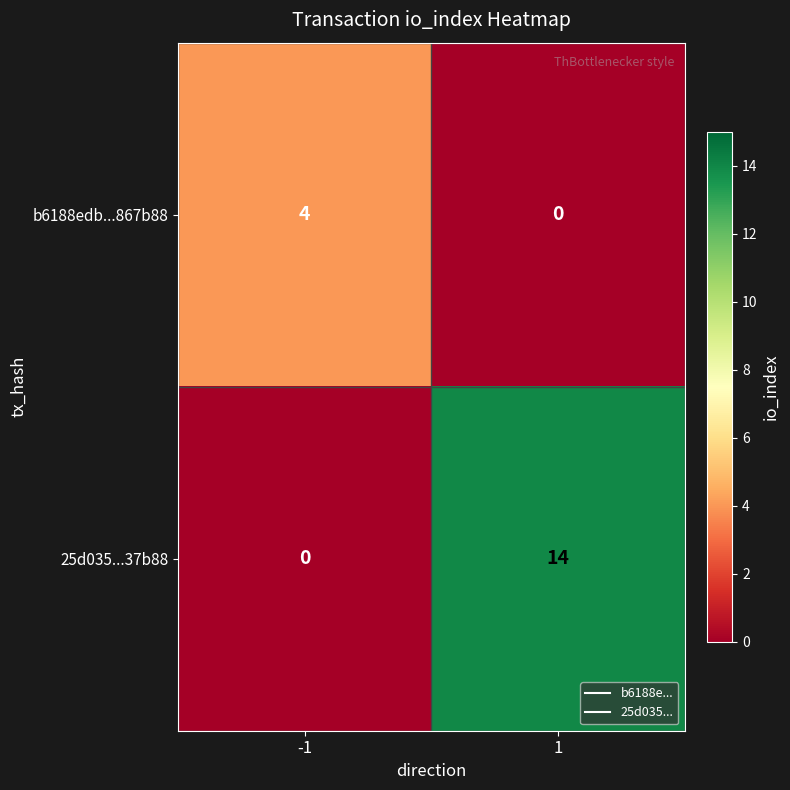

What is the total value across all series at 1?

14